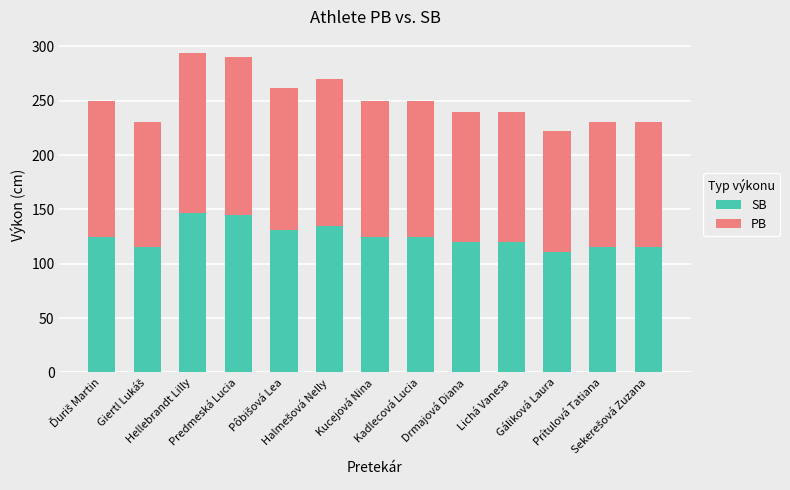

What is the lowest value of the SB series?

111